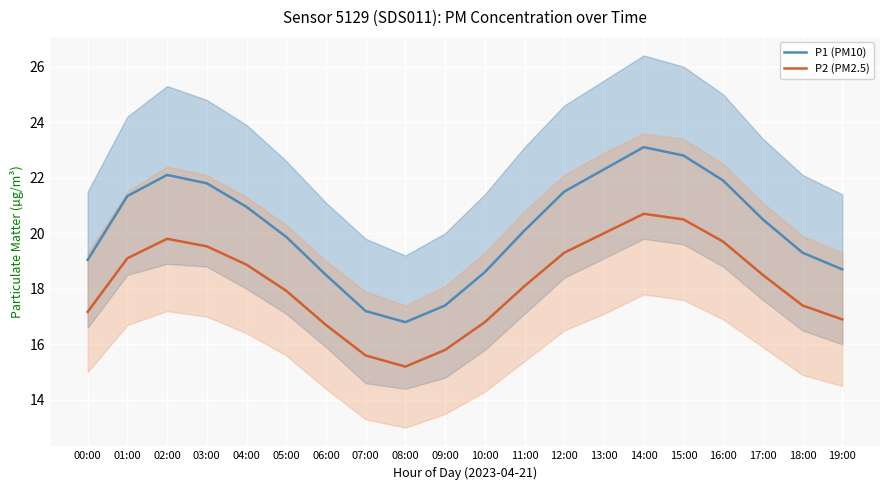

Reading left to right, list all the values displayed in this chart.

P1 (PM10): 19.0	21.3	22.1	21.8	20.9	19.9	18.5	17.2	16.8	17.4	18.6	20.1	21.5	22.3	23.1	22.8	21.9	20.5	19.3	18.7
P2 (PM2.5): 17.2	19.1	19.8	19.5	18.9	17.9	16.7	15.6	15.2	15.8	16.8	18.1	19.3	20.0	20.7	20.5	19.7	18.5	17.4	16.9